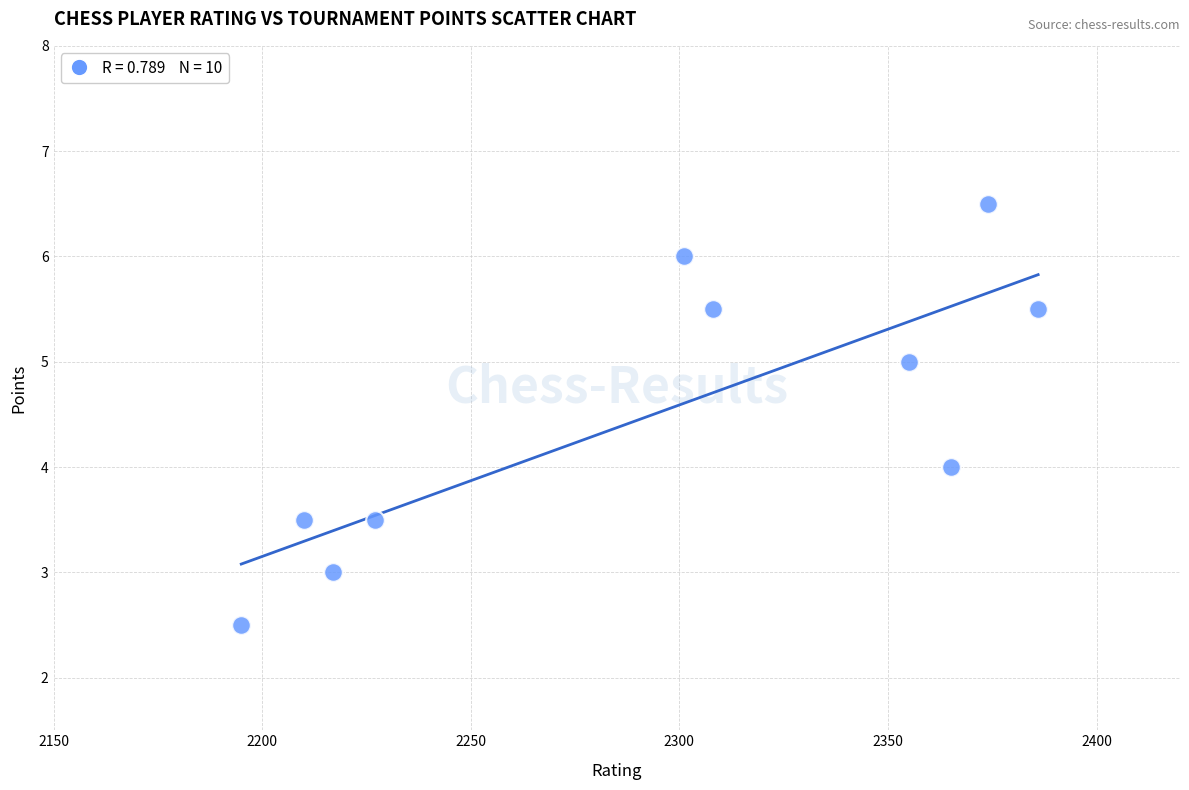

What is the range of Y values (max minus min)?

4.0